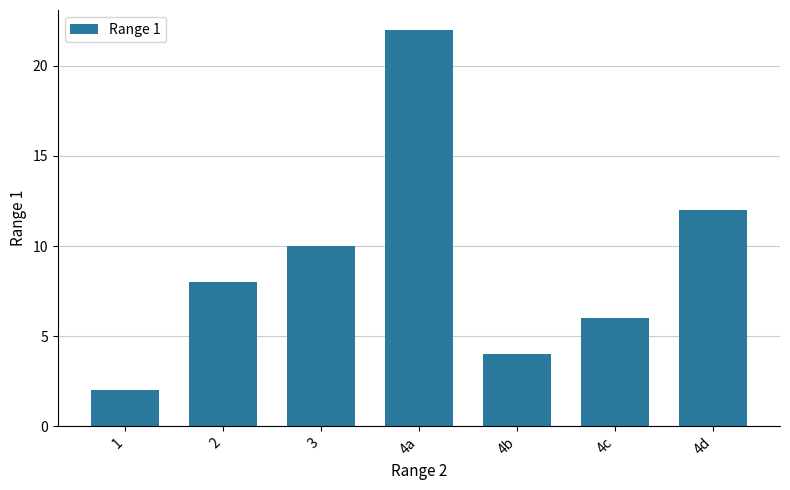

What is the difference between the maximum and minimum values?

20